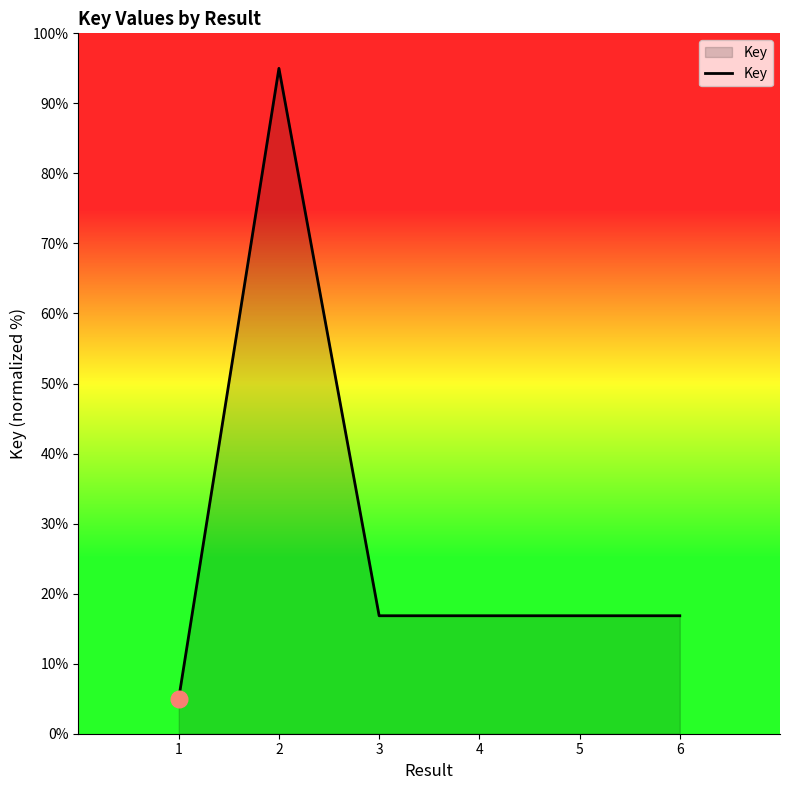

How many lines are shown in the chart?

1